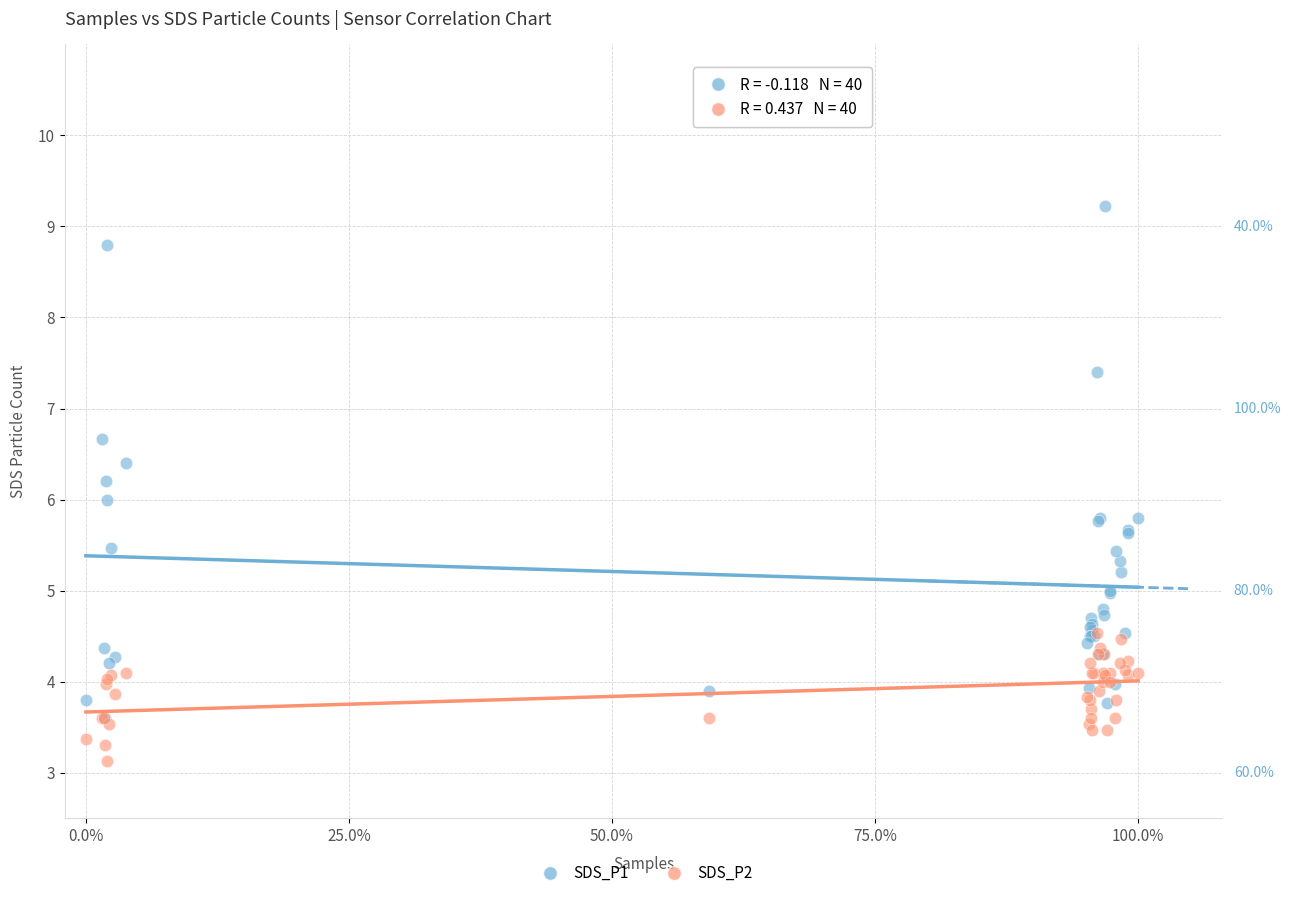

Which series contains the highest Y value?

SDS_P1